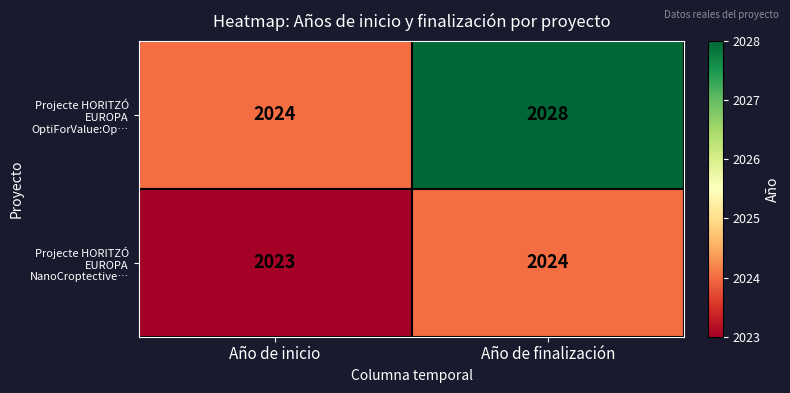

At Año de inicio, list the series in order from smallest to largest.

Projecte HORITZÓ EUROPA NanoCroptective…, Projecte HORITZÓ EUROPA OptiForValue:Op…